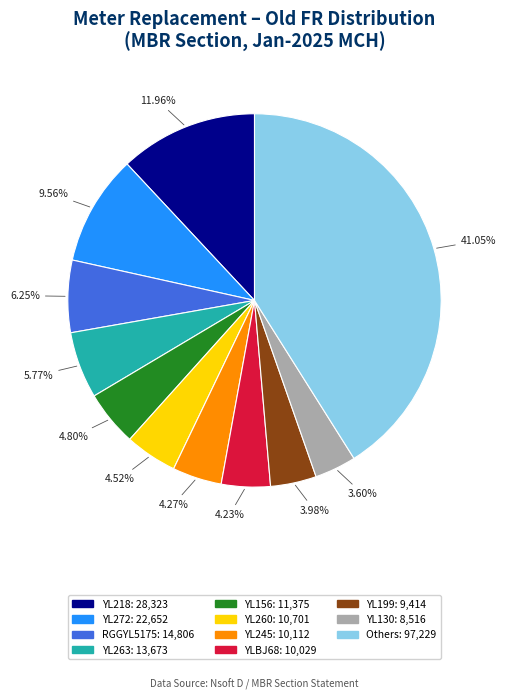

Is there any slice that represents more than half of the pie?

No